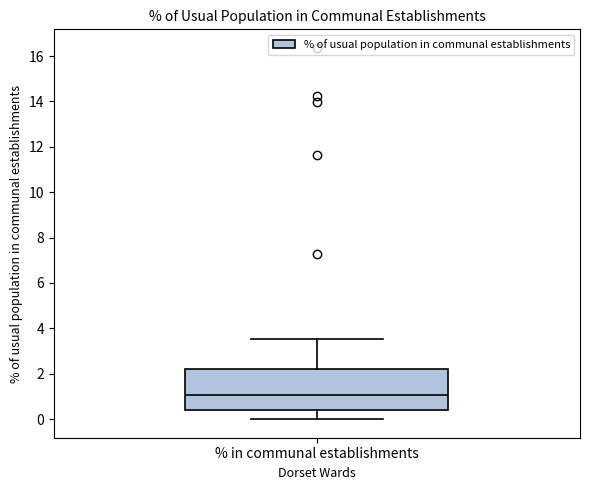

Read this box plot against the y-axis: the position of the median line, the range covered by the box, and the ends of both whiskers. The values are not printed on the chart, so give them approximately, as read against the axis.

median 1.0, box 0.4 to 2.2, whiskers 0.0 to 3.6